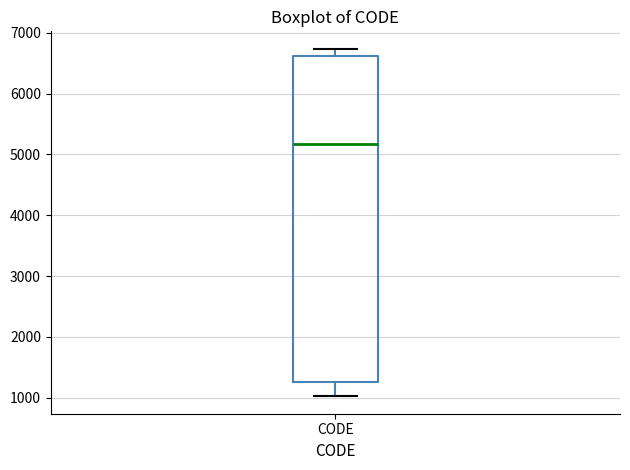

Where does the upper whisker of the box for CODE end on the y-axis? The values are not printed on the chart, so give them approximately, as read against the axis.

6700